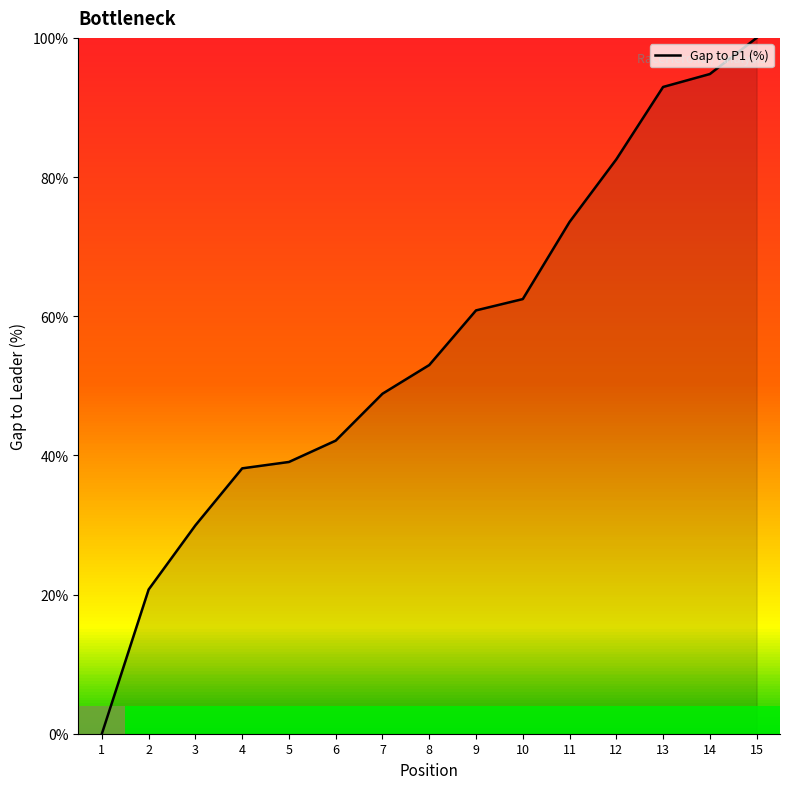

Is it true that the value at 8 is 53.0?

True